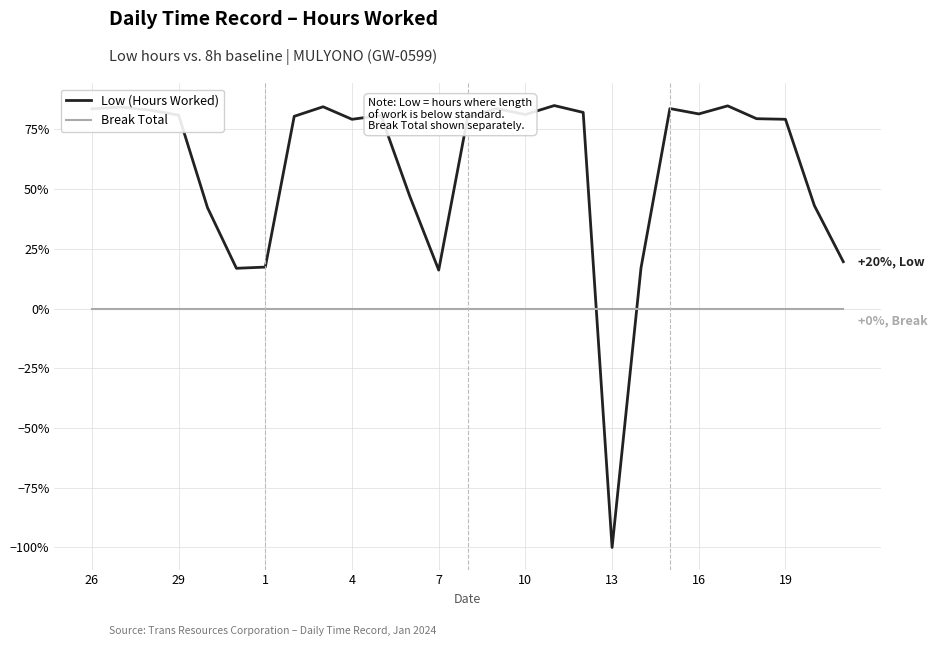

Which series has the largest range (max minus min)?

Low (Hours Worked)